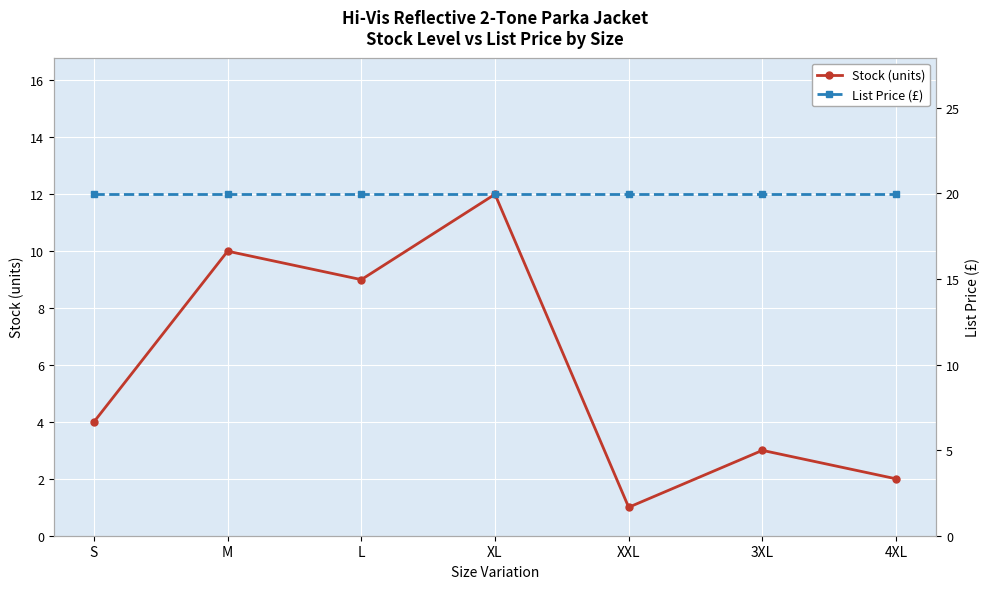

What is the spread (max minus min) of values at 4XL?

17.9